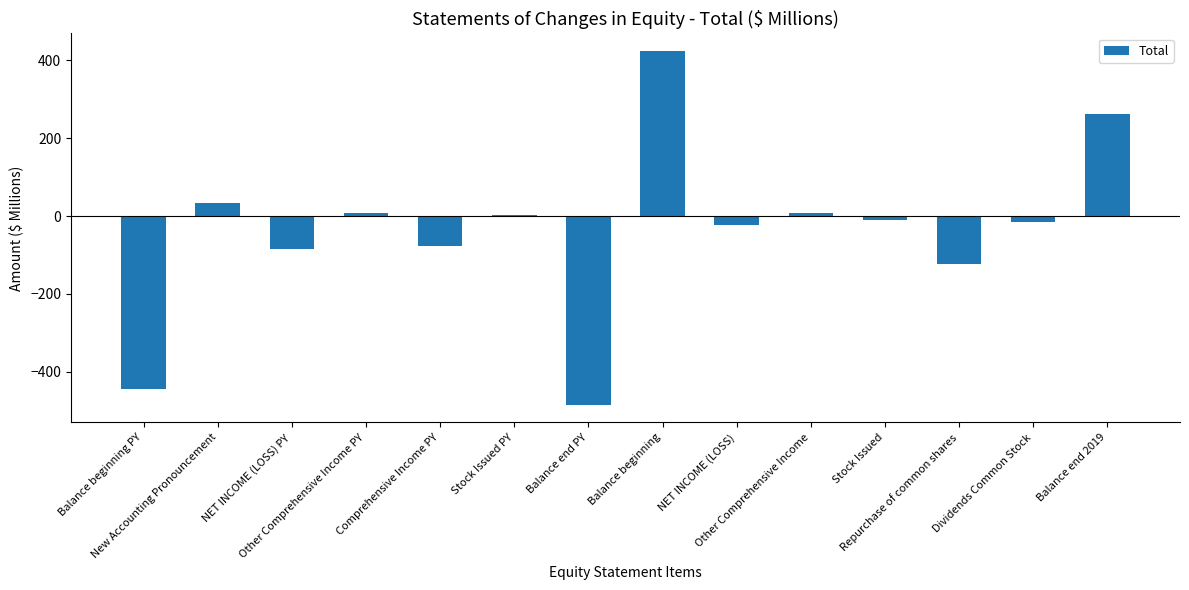

Are the bars horizontal?

No